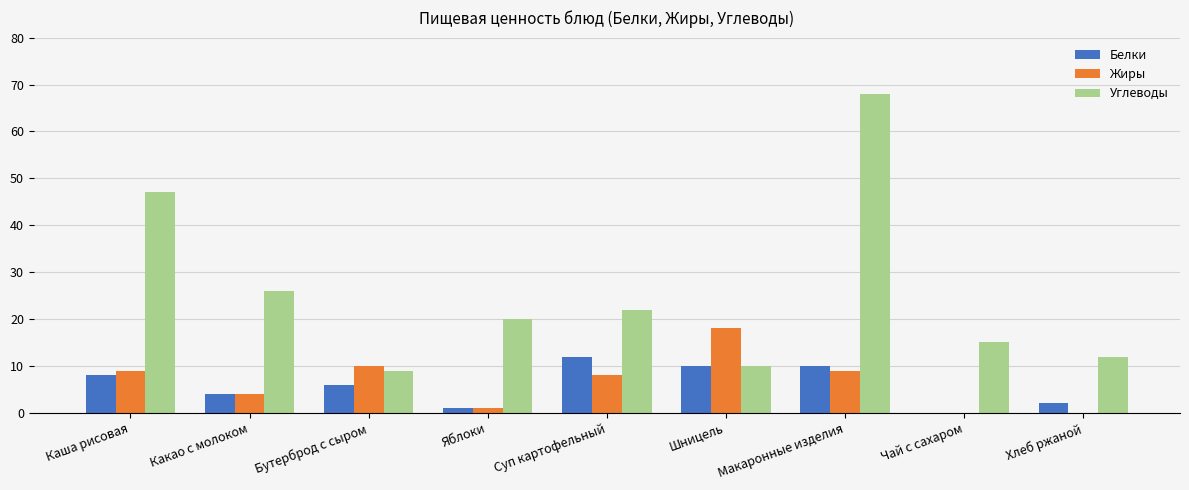

Reading right to left, transcribe all the data shown in this chart.

Белки: 2	0	10	10	12	1	6	4	8
Жиры: 0	0	9	18	8	1	10	4	9
Углеводы: 12	15	68	10	22	20	9	26	47